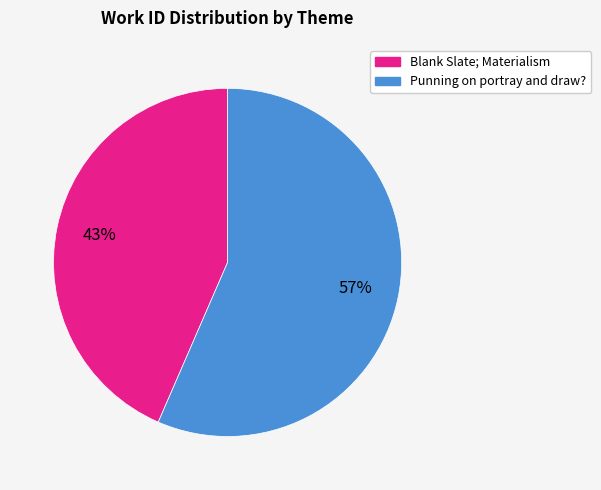

What is the ratio of the value at Punning on portray and draw? to the value at Blank Slate; Materialism?

1.3